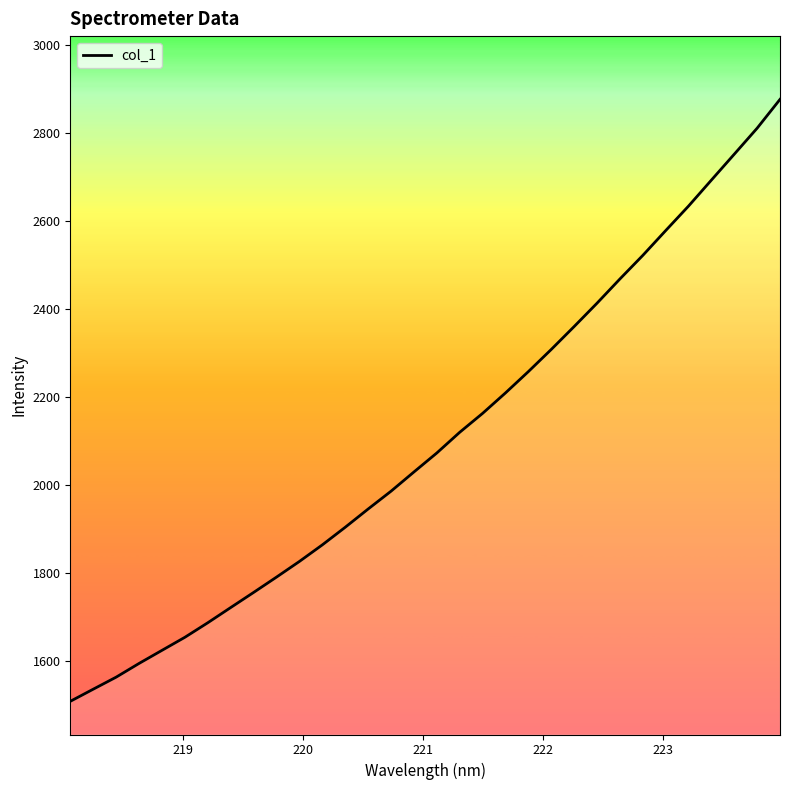

What is the difference between the second highest and second lowest values?

1275.3